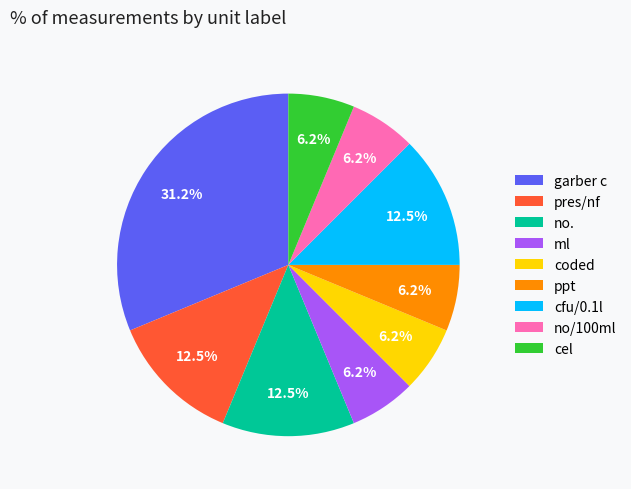

What is the ratio of the value at ml to the value at no.?

0.5